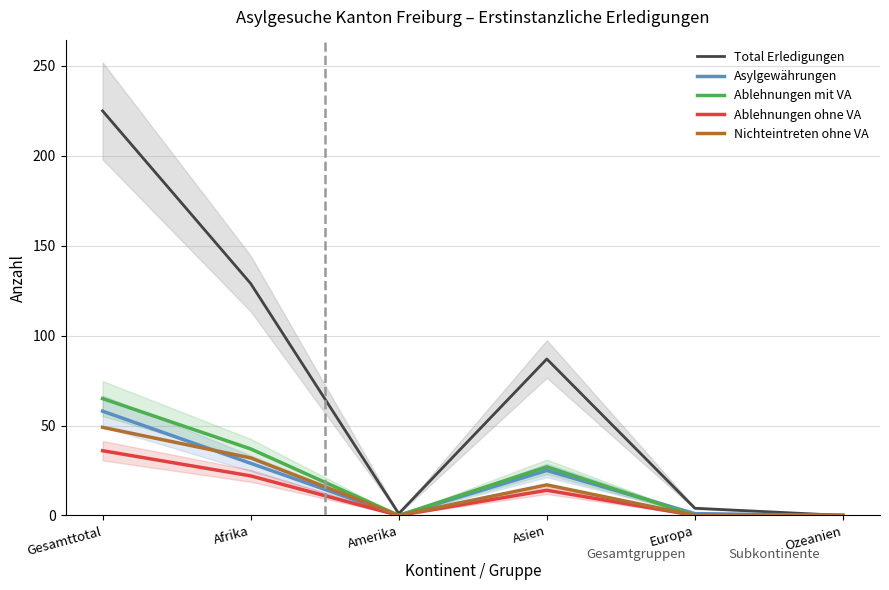

True or false: Ablehnungen ohne VA has a value of 22 at Afrika.

True